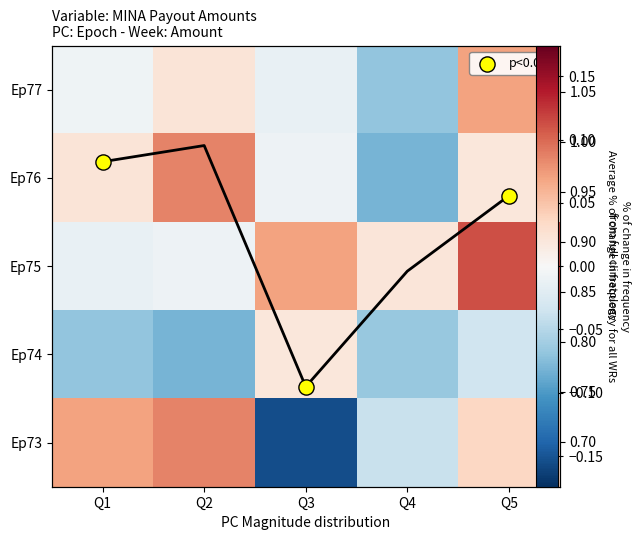

How many values in the Ep76 series are below 0?

2